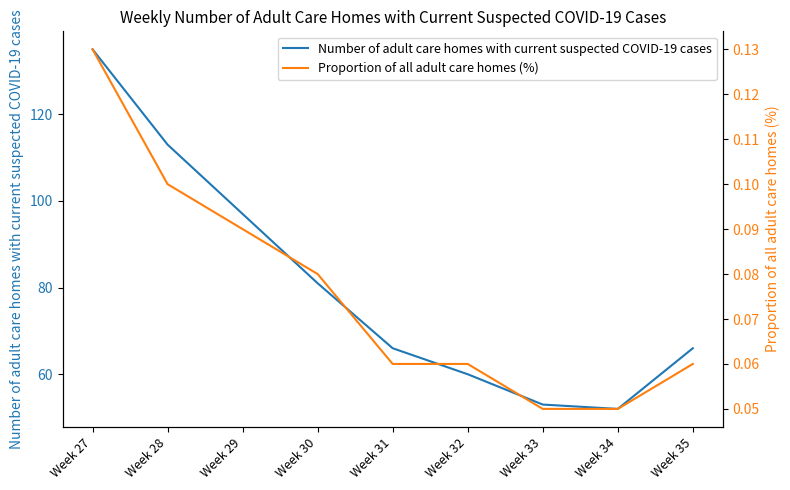

Where is the first local minimum for Number of adult care homes with current suspected COVID-19 cases?

Week 34